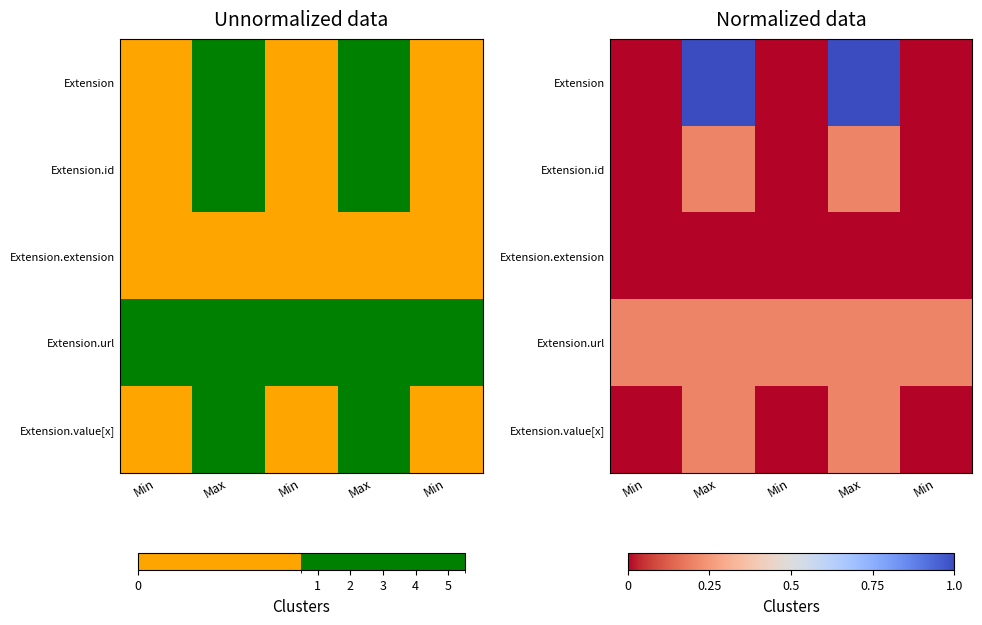

What is the difference between the maximum and minimum values in the Extension.value[x] series?

0.2